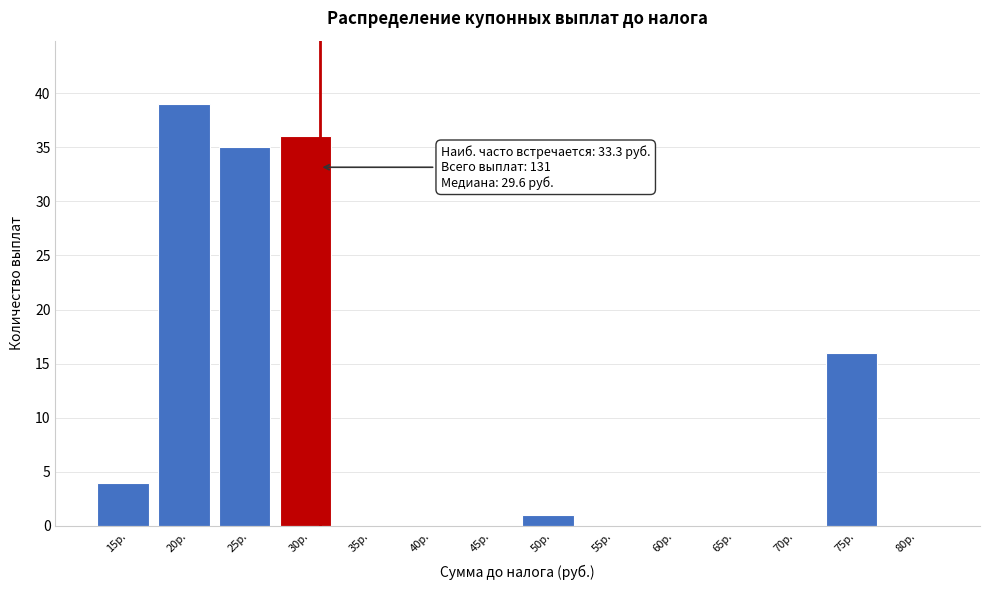

Reading left to right, what are all the values shown in this chart?

15р.=4	20р.=39	25р.=35	30р.=36	35р.=0	40р.=0	45р.=0	50р.=1	55р.=0	60р.=0	65р.=0	70р.=0	75р.=16	80р.=0